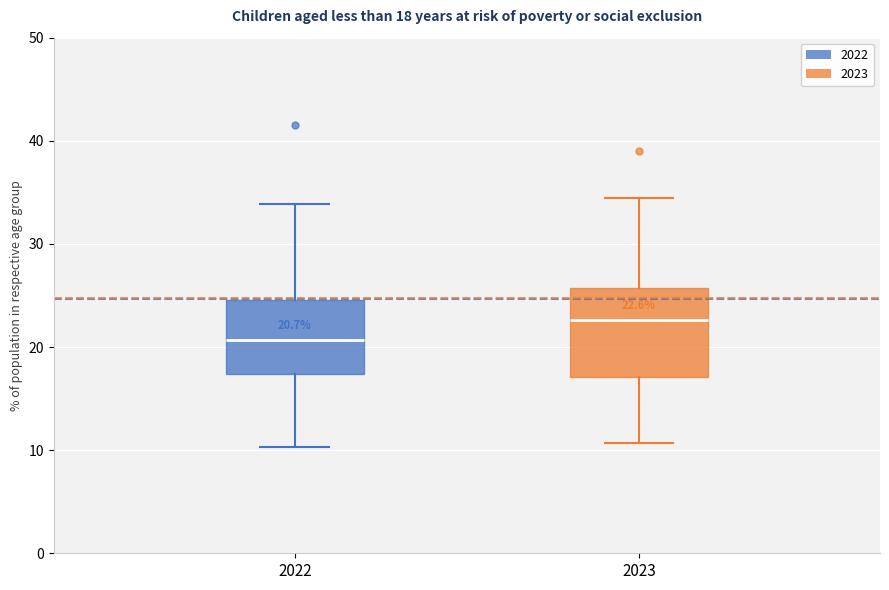

Comparing the boxes themselves (not the whiskers), which one is the tallest?

2023